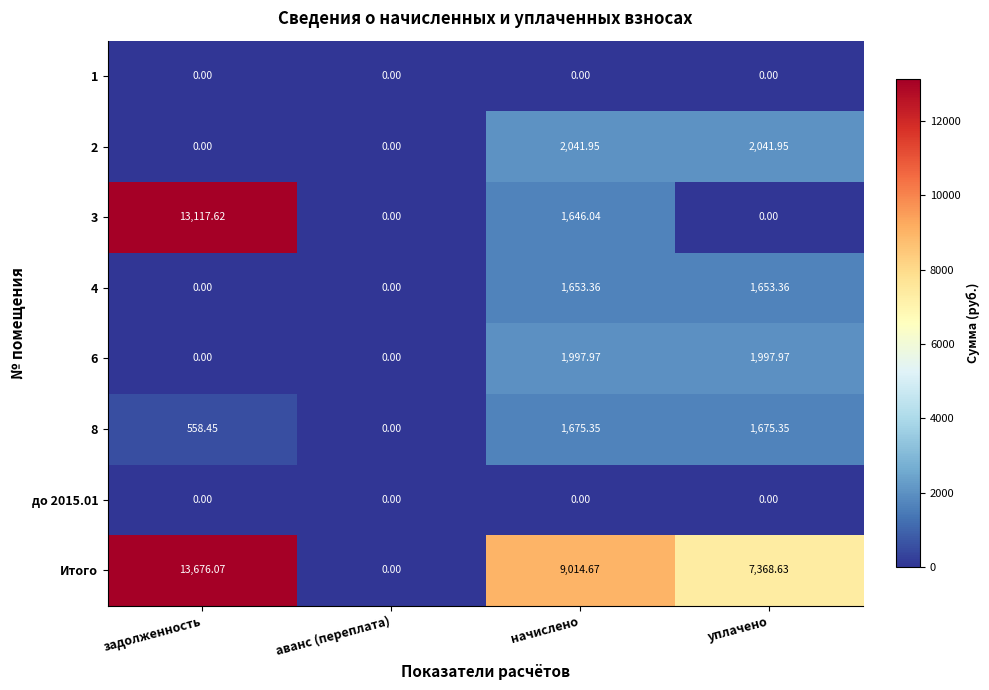

Which label corresponds to the largest value in the chart?

задолженность